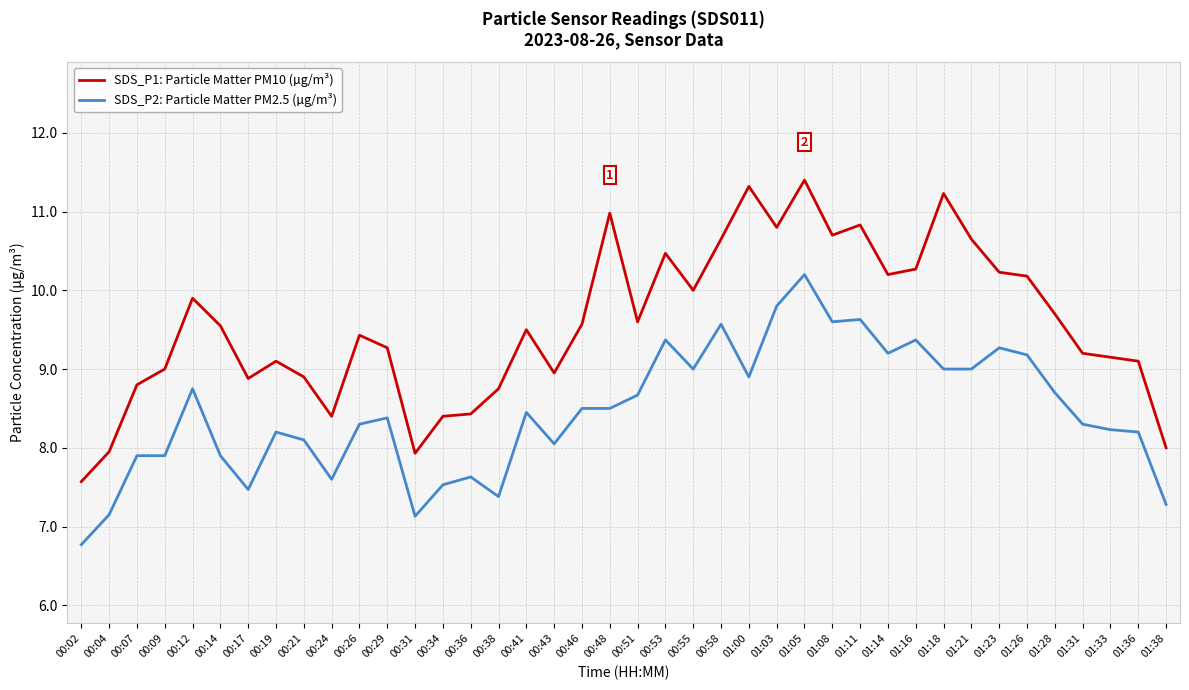

What is the total value across all series at 01:33?

17.4